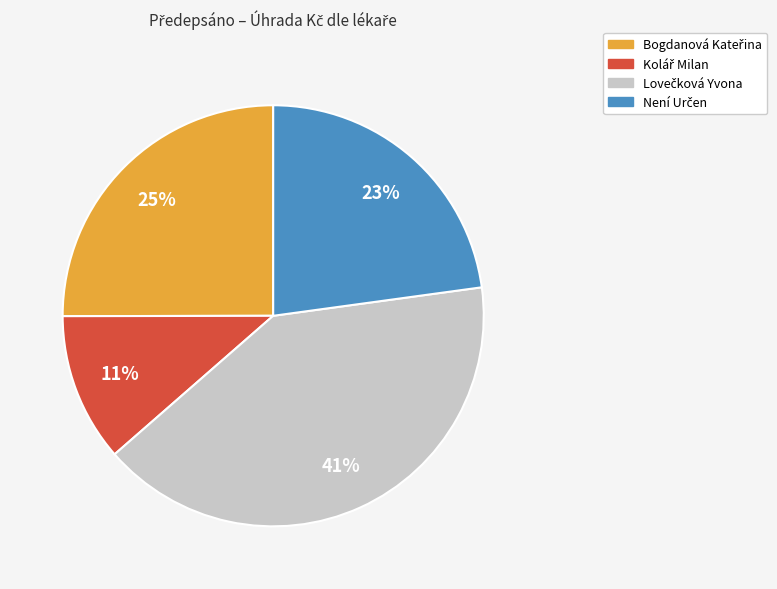

Is there any slice that represents more than half of the pie?

No